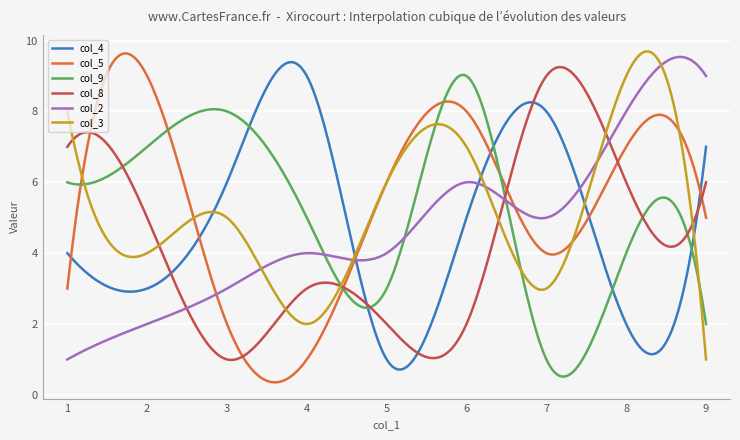

What are all the series names shown in the legend?

col_4, col_5, col_9, col_8, col_2, col_3